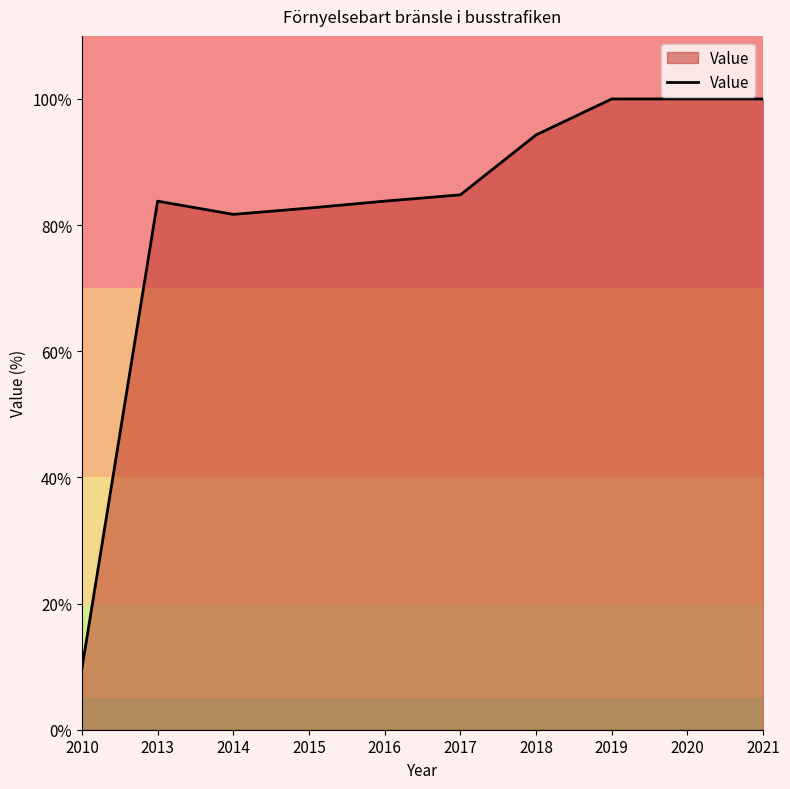

True or false: the data has more than 2 interior local peaks.

False